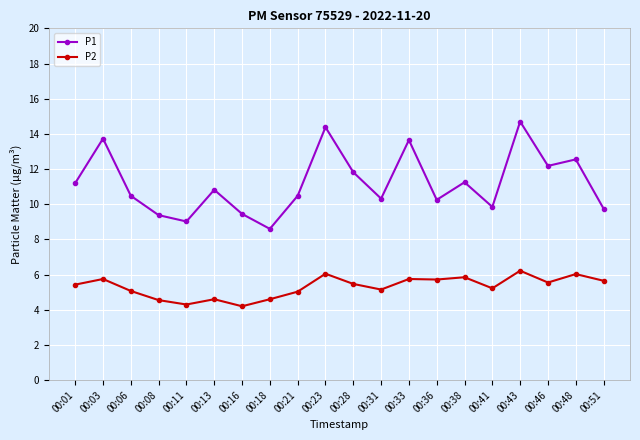

True or false: P2 and P1 intersect in this chart.

False